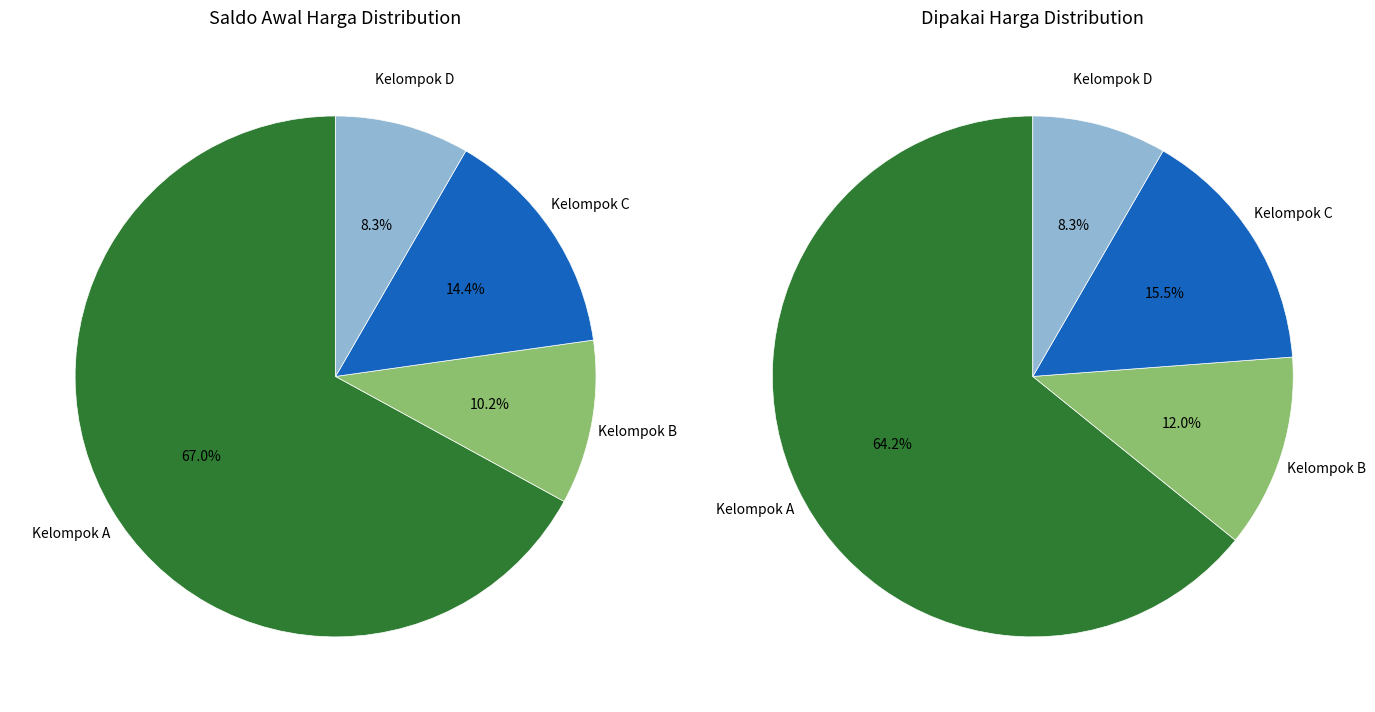

The Na2-EDTA slice represents 10% of the pie. True or false?

False